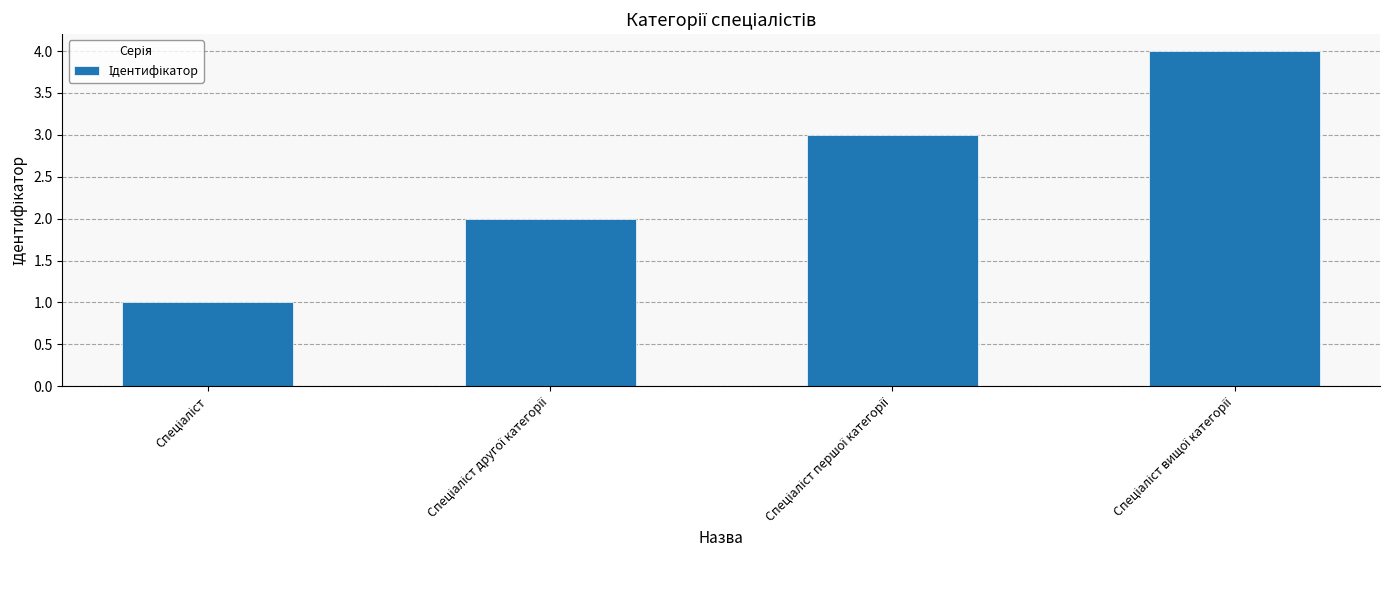

What is the difference between the maximum and minimum values?

3